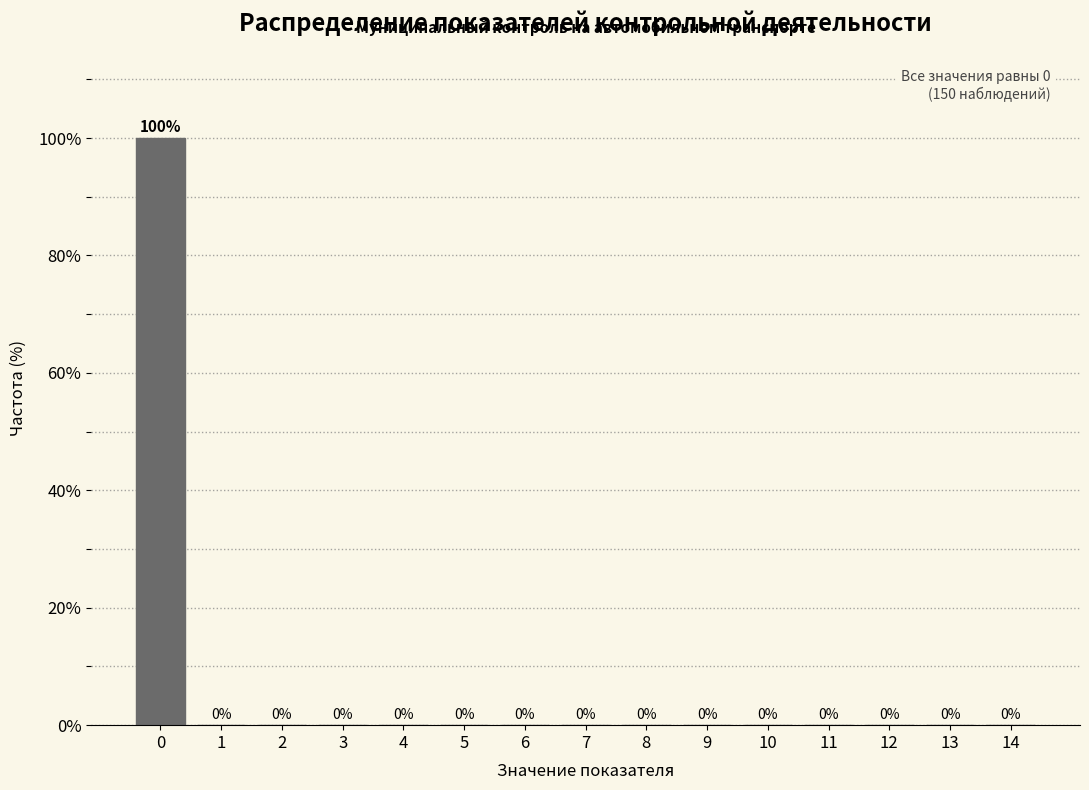

How tall is the bar that spans -0.5 to 0.5 on the x-axis?

100